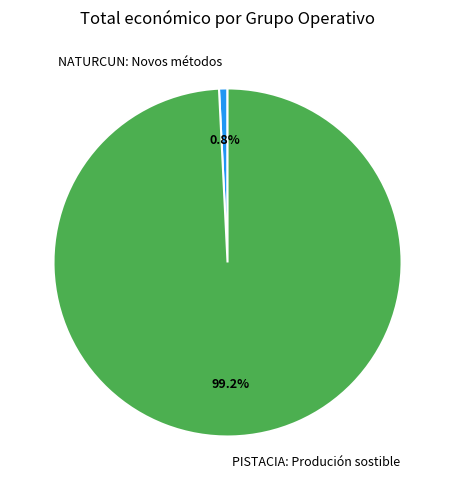

Rank the categories by value from lowest to highest.

NATURCUN: Novos métodos, PISTACIA: Produción sostible